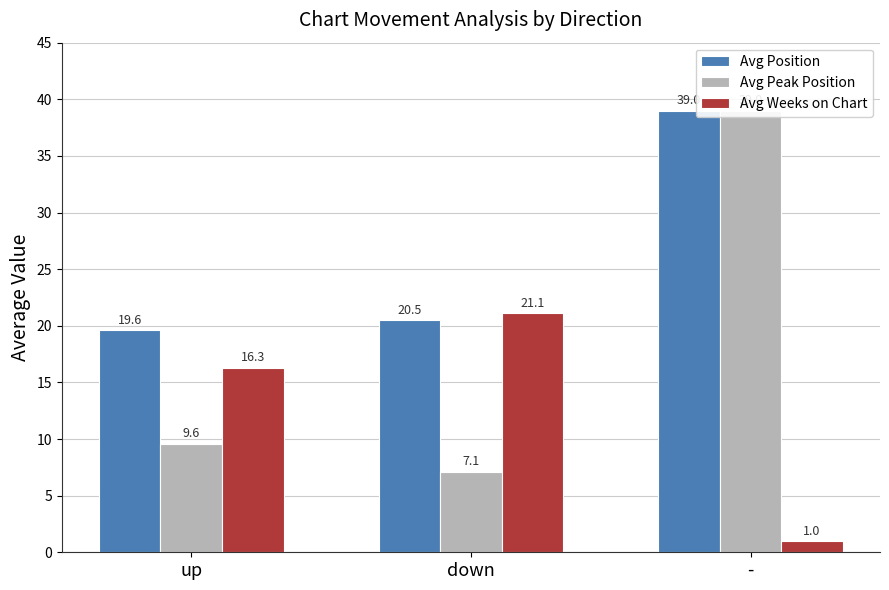

Rank the series by their average value, from lowest to highest.

Avg Weeks on Chart, Avg Peak Position, Avg Position